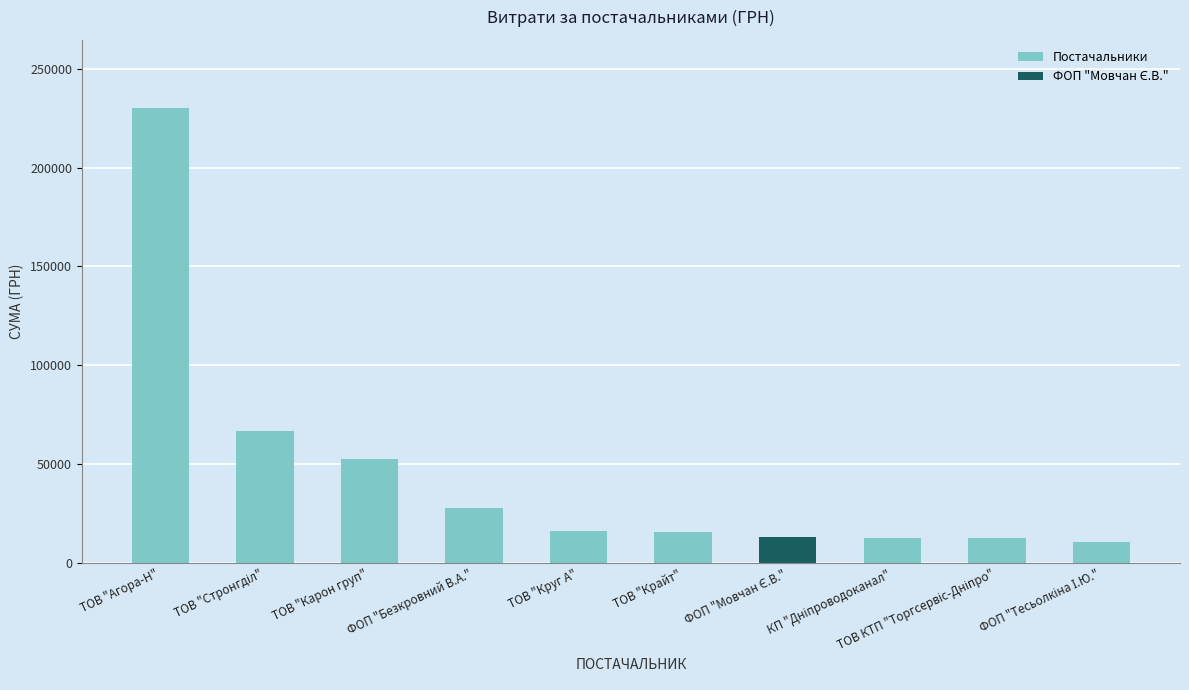

How many bars are there in total?

10